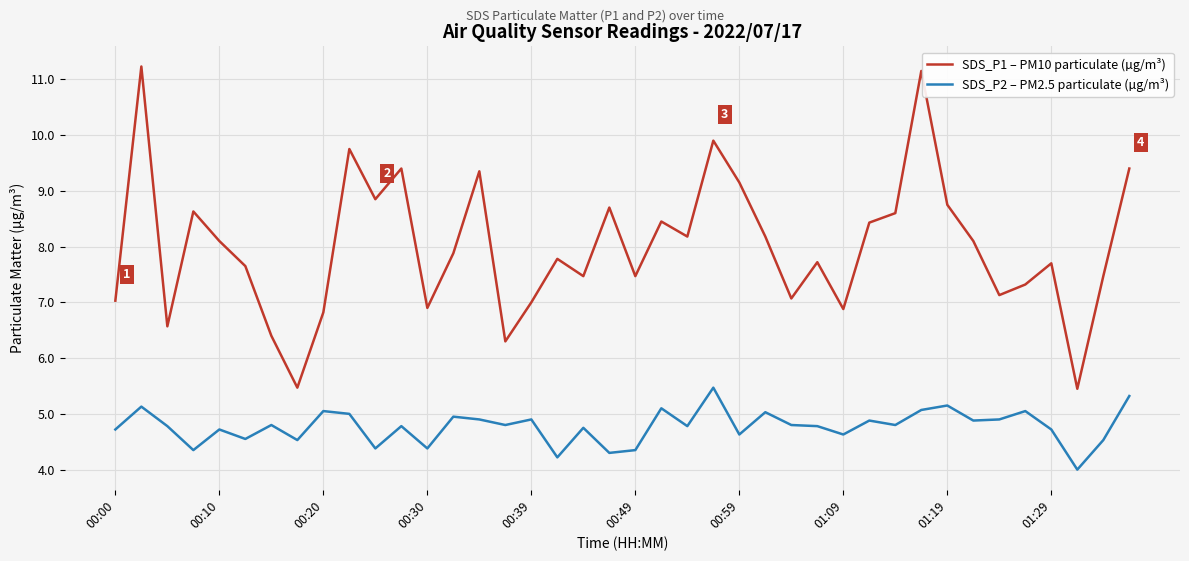

Which series has the largest range (max minus min)?

SDS_P1 – PM10 particulate (µg/m³)